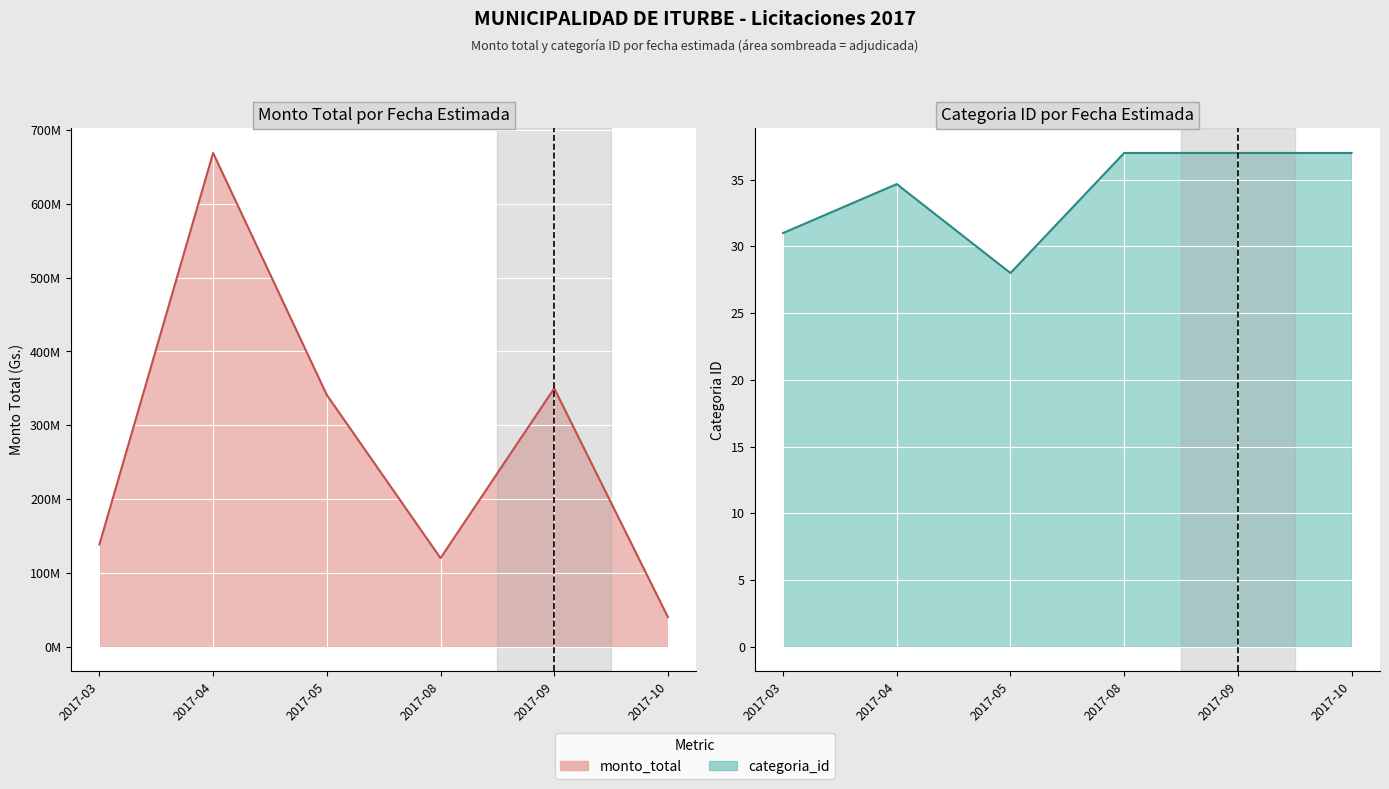

Rank the categories by monto_total value from highest to lowest.

2017-04, 2017-09, 2017-05, 2017-03, 2017-08, 2017-10